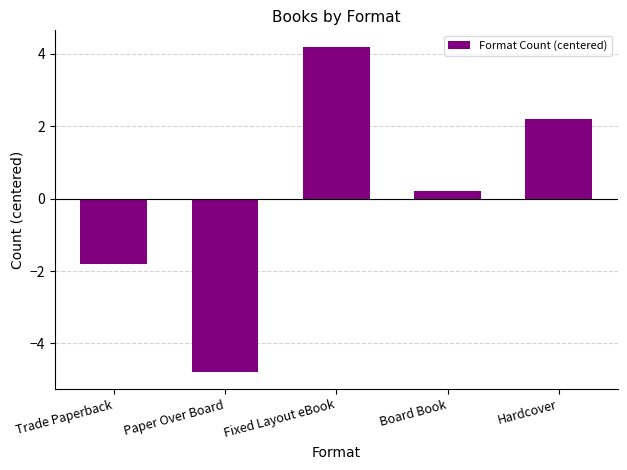

What is the difference between the maximum and minimum values?

9.0